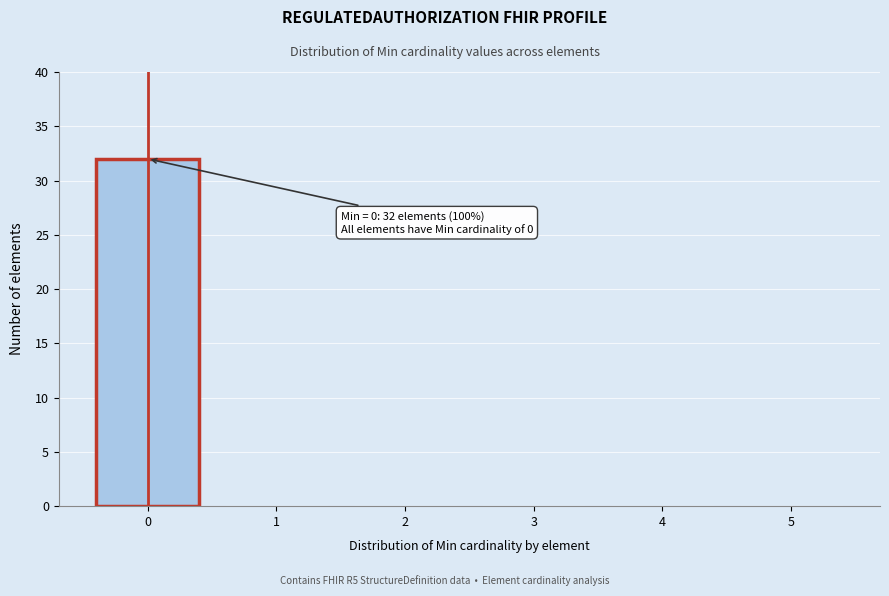

Which range on the x-axis has the tallest bar?

-0.5 to 0.5